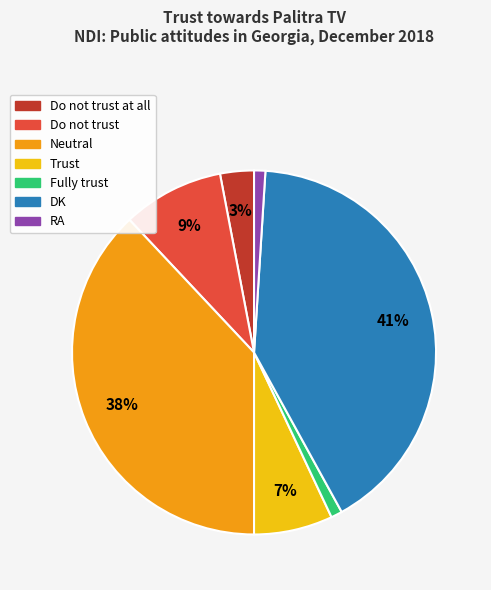

To the nearest percent, what is the difference between the largest and smallest slice percentages?

40%